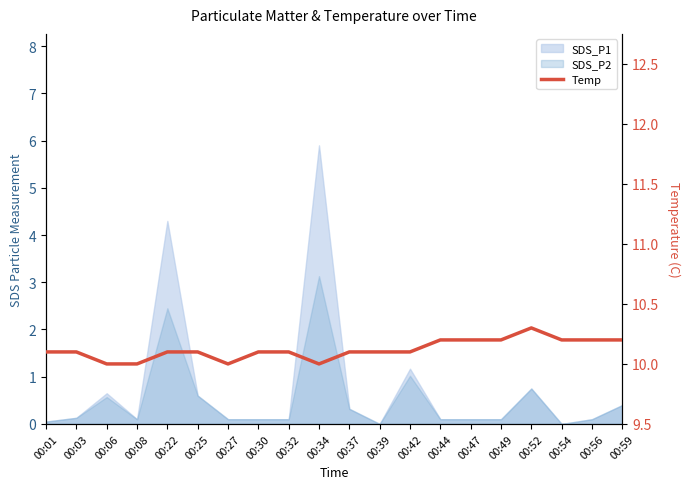

What is the sum of all values?

202.4